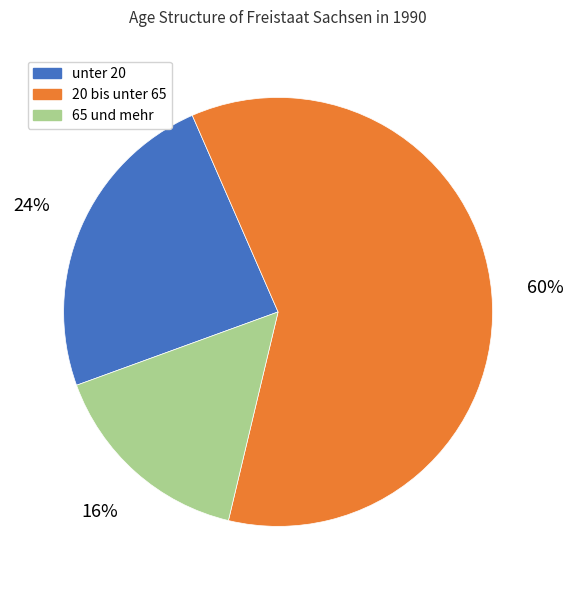

To the nearest percent, what is the difference between the unter 20 and 20 bis unter 65 slice percentages?

36%